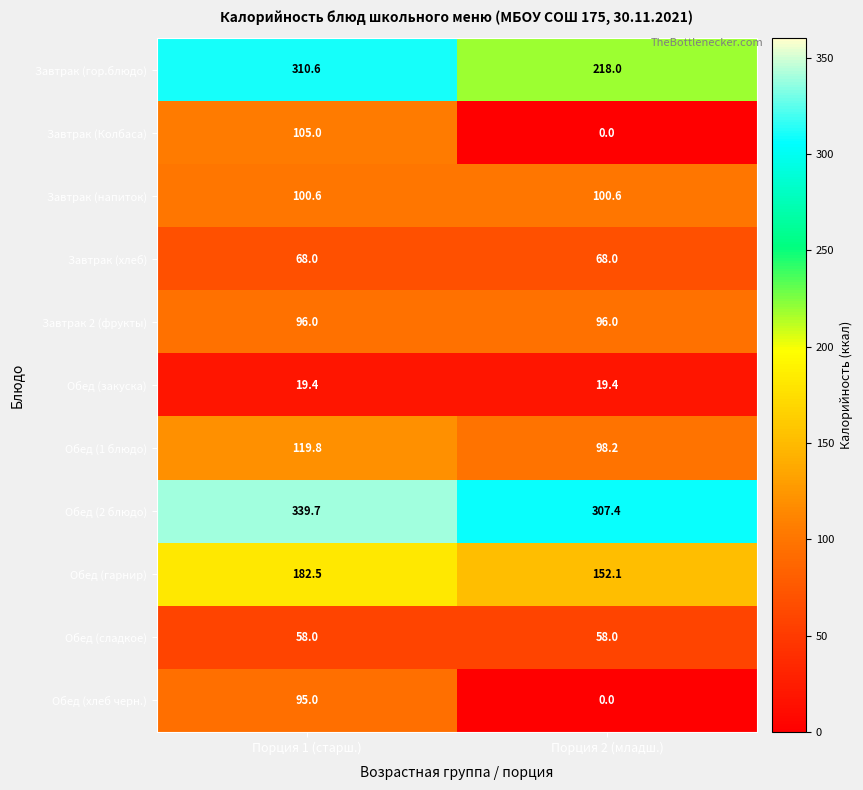

Reading left to right, transcribe all the data shown in this chart.

Завтрак (гор.блюдо): Порция 1 (старш.)=310.6	Порция 2 (младш.)=218.0
Завтрак (Колбаса): Порция 1 (старш.)=105.0	Порция 2 (младш.)=0.0
Завтрак (напиток): Порция 1 (старш.)=100.6	Порция 2 (младш.)=100.6
Завтрак (хлеб): Порция 1 (старш.)=68.0	Порция 2 (младш.)=68.0
Завтрак 2 (фрукты): Порция 1 (старш.)=96.0	Порция 2 (младш.)=96.0
Обед (закуска): Порция 1 (старш.)=19.4	Порция 2 (младш.)=19.4
Обед (1 блюдо): Порция 1 (старш.)=119.8	Порция 2 (младш.)=98.2
Обед (2 блюдо): Порция 1 (старш.)=339.7	Порция 2 (младш.)=307.4
Обед (гарнир): Порция 1 (старш.)=182.5	Порция 2 (младш.)=152.1
Обед (сладкое): Порция 1 (старш.)=58.0	Порция 2 (младш.)=58.0
Обед (хлеб черн.): Порция 1 (старш.)=95.0	Порция 2 (младш.)=0.0